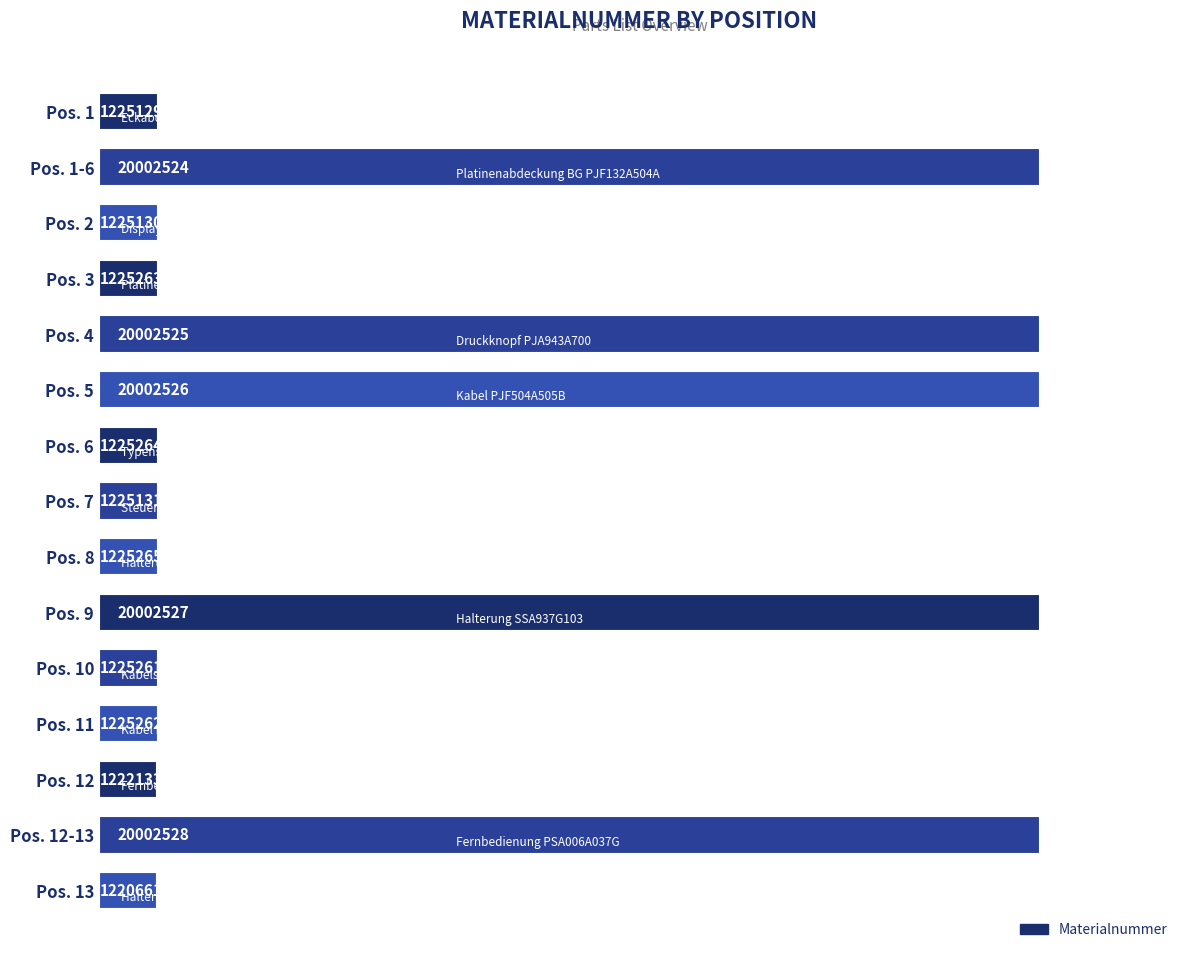

The chart shows a value of 20002528 at Pos. 12-13. True or false?

True